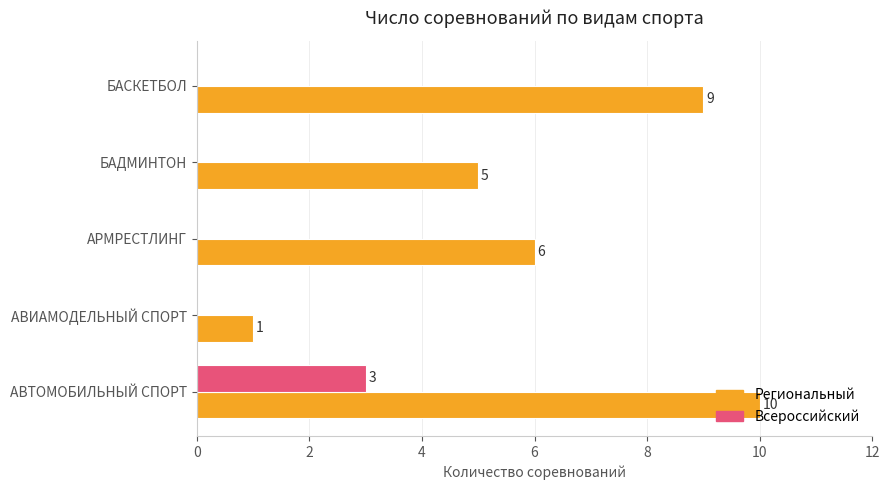

How many Всероссийский values are between 0 and 1?

4